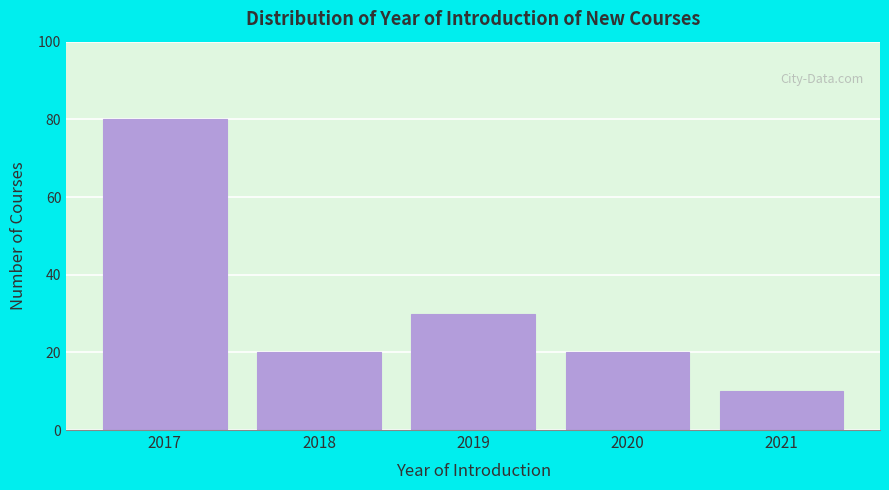

Reading left to right, list all the values displayed in this chart.

80	20	30	20	10